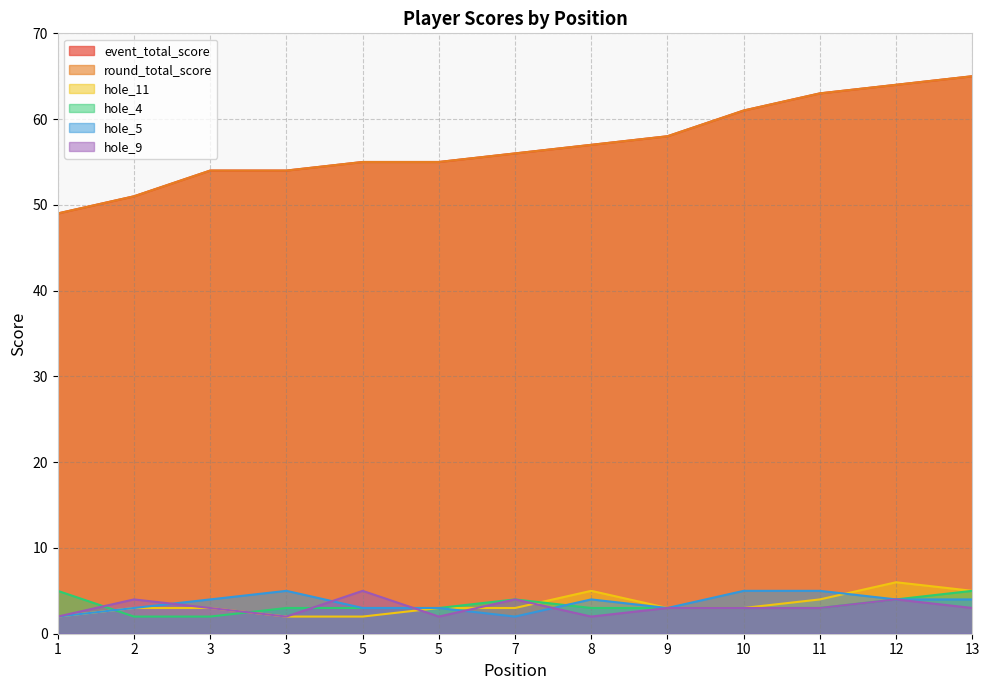

What are all the series names shown in the legend?

event_total_score, round_total_score, hole_11, hole_4, hole_5, hole_9